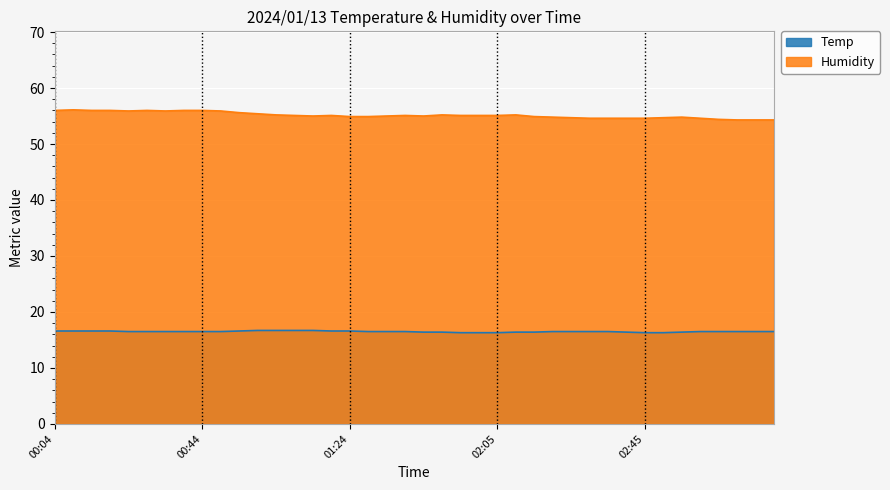

Which label corresponds to the largest value in the chart?

00:09